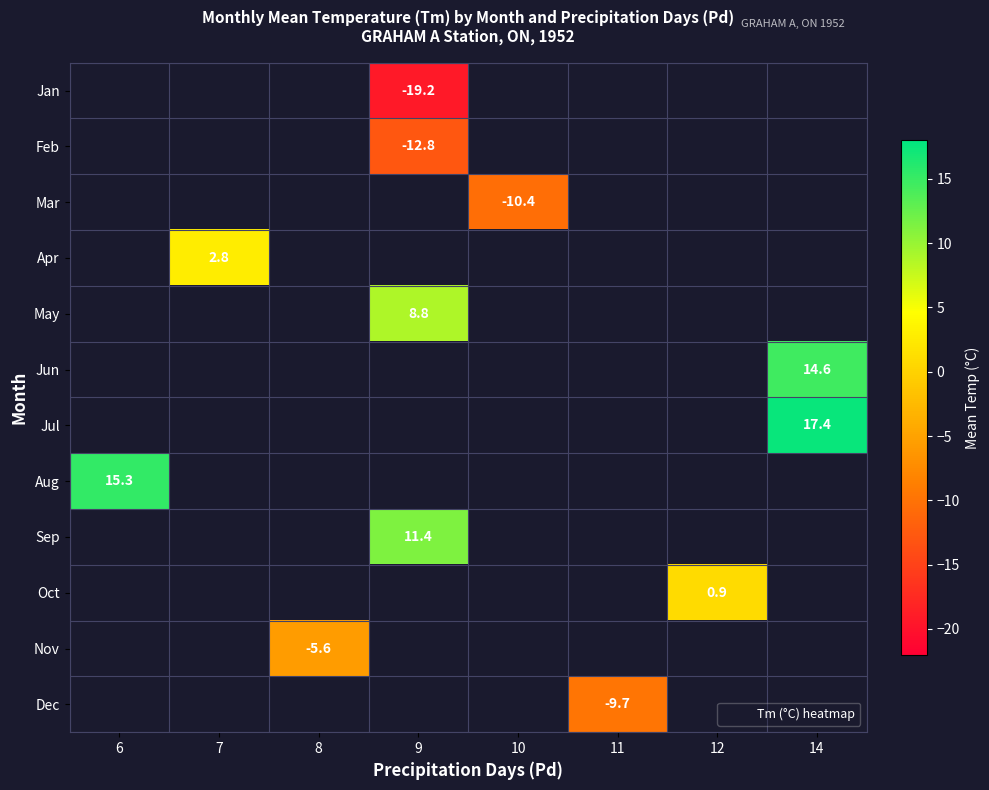

How many distinct data groups are displayed?

12